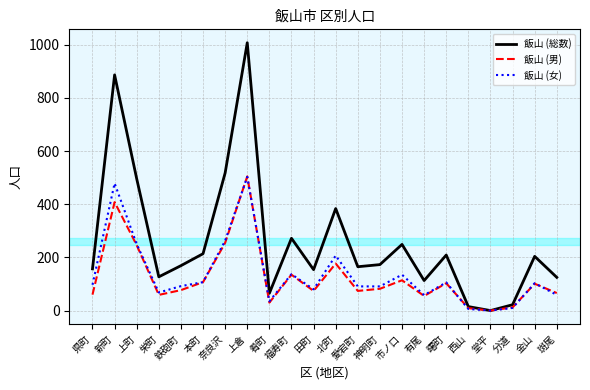

What is the difference between the second highest and second lowest values in the 飯山 (総数) series?

872